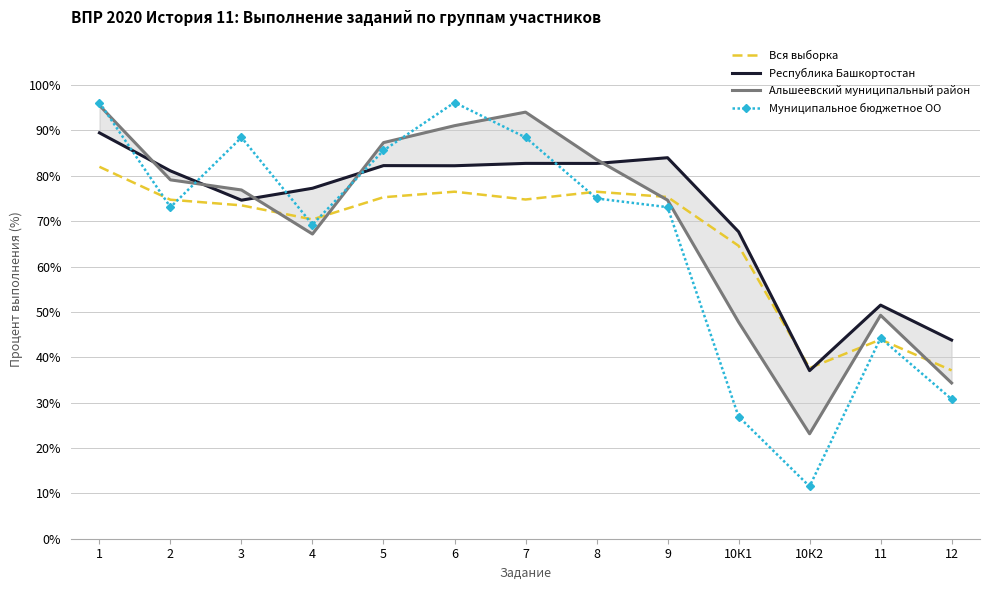

The Муниципальное бюджетное ОО series shows 61.2 at 3. True or false?

False